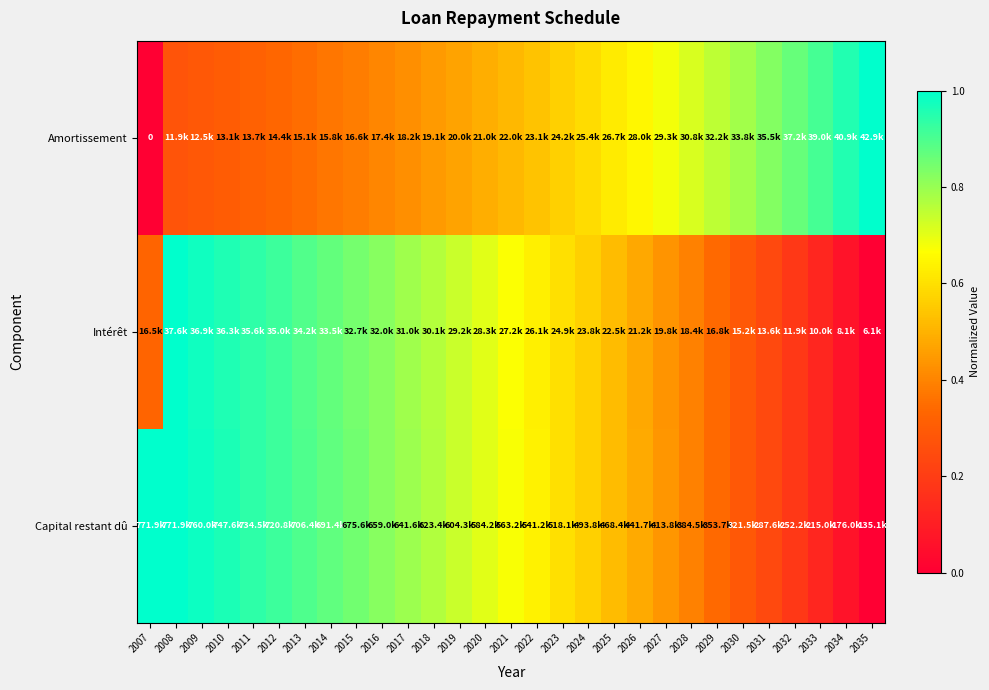

How many categories are shown in the chart?

29